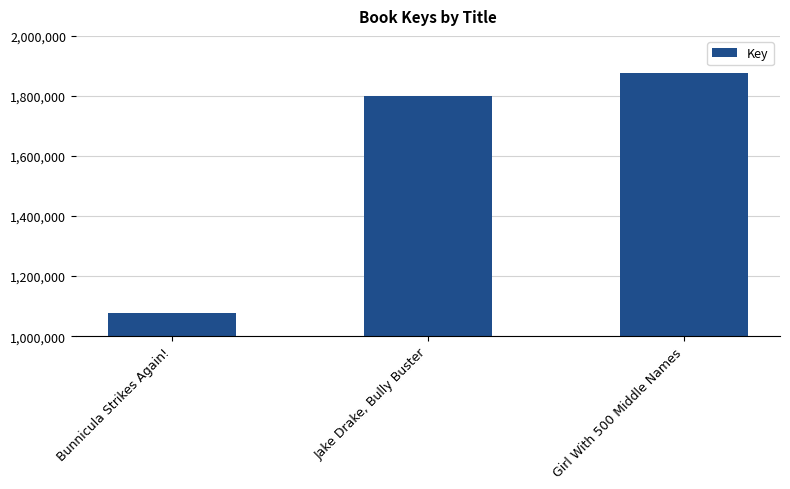

What is the label of the 2nd bar from the right?

Jake Drake, Bully Buster